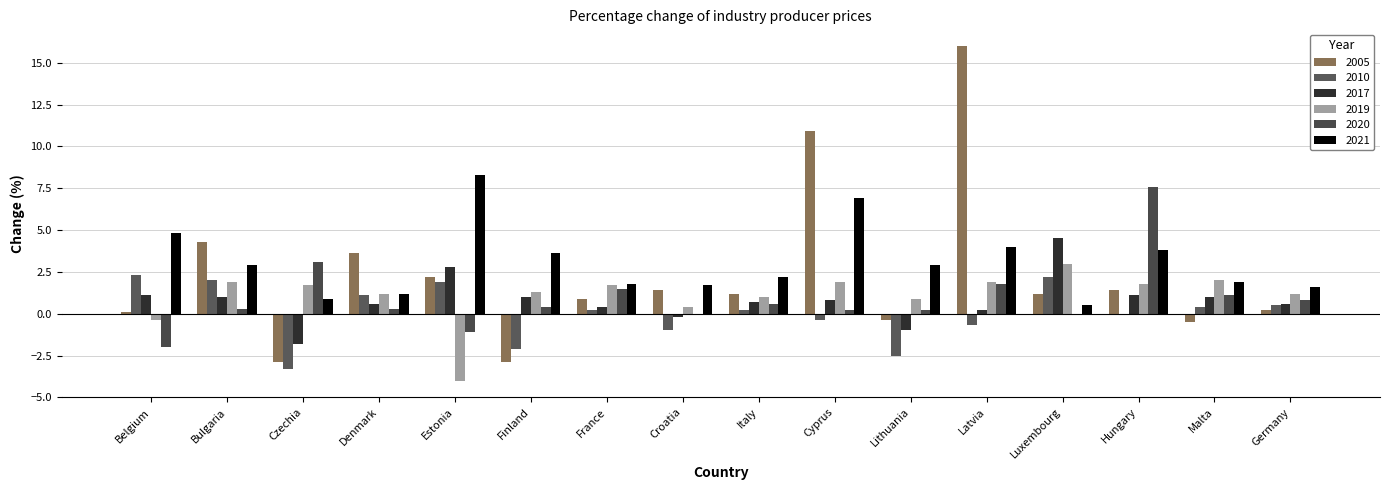

Which series changed the most between Cyprus and Hungary?

2005